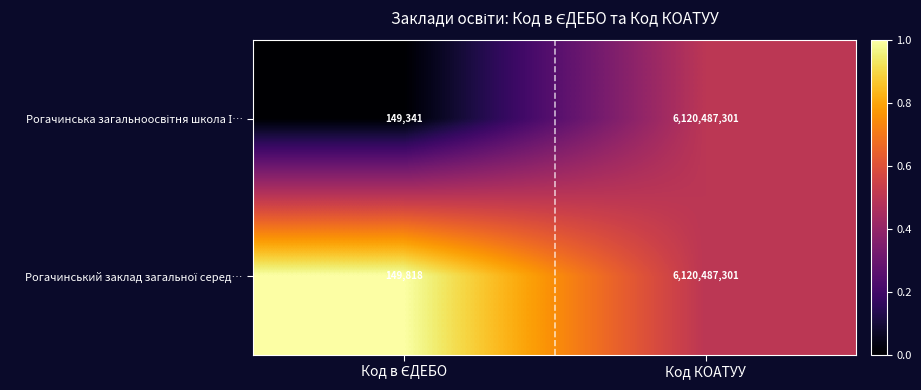

At which category is the sum across all series the highest?

Код КОАТУУ